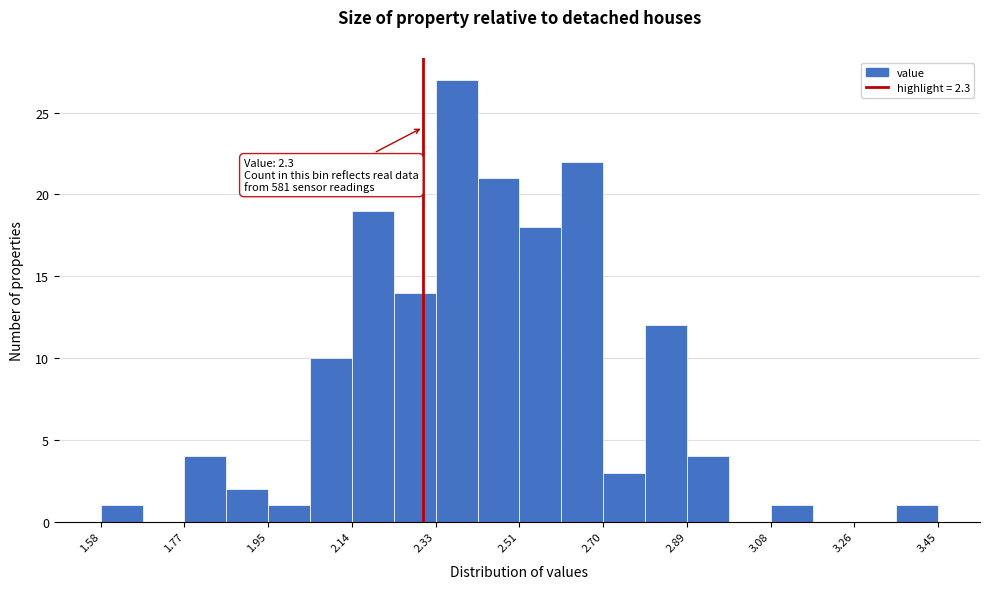

Over which range of the x-axis is the bar tallest?

2.32 to 2.42